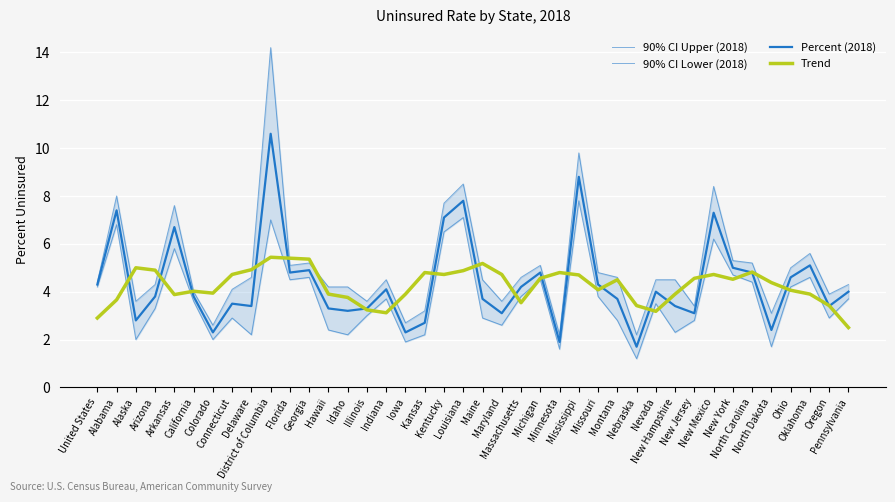

How many lines are shown in the chart?

4